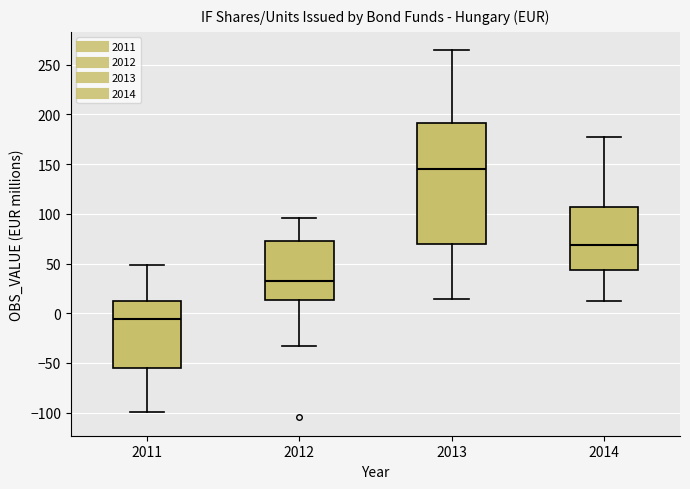

Which box has the lowest median line?

2011